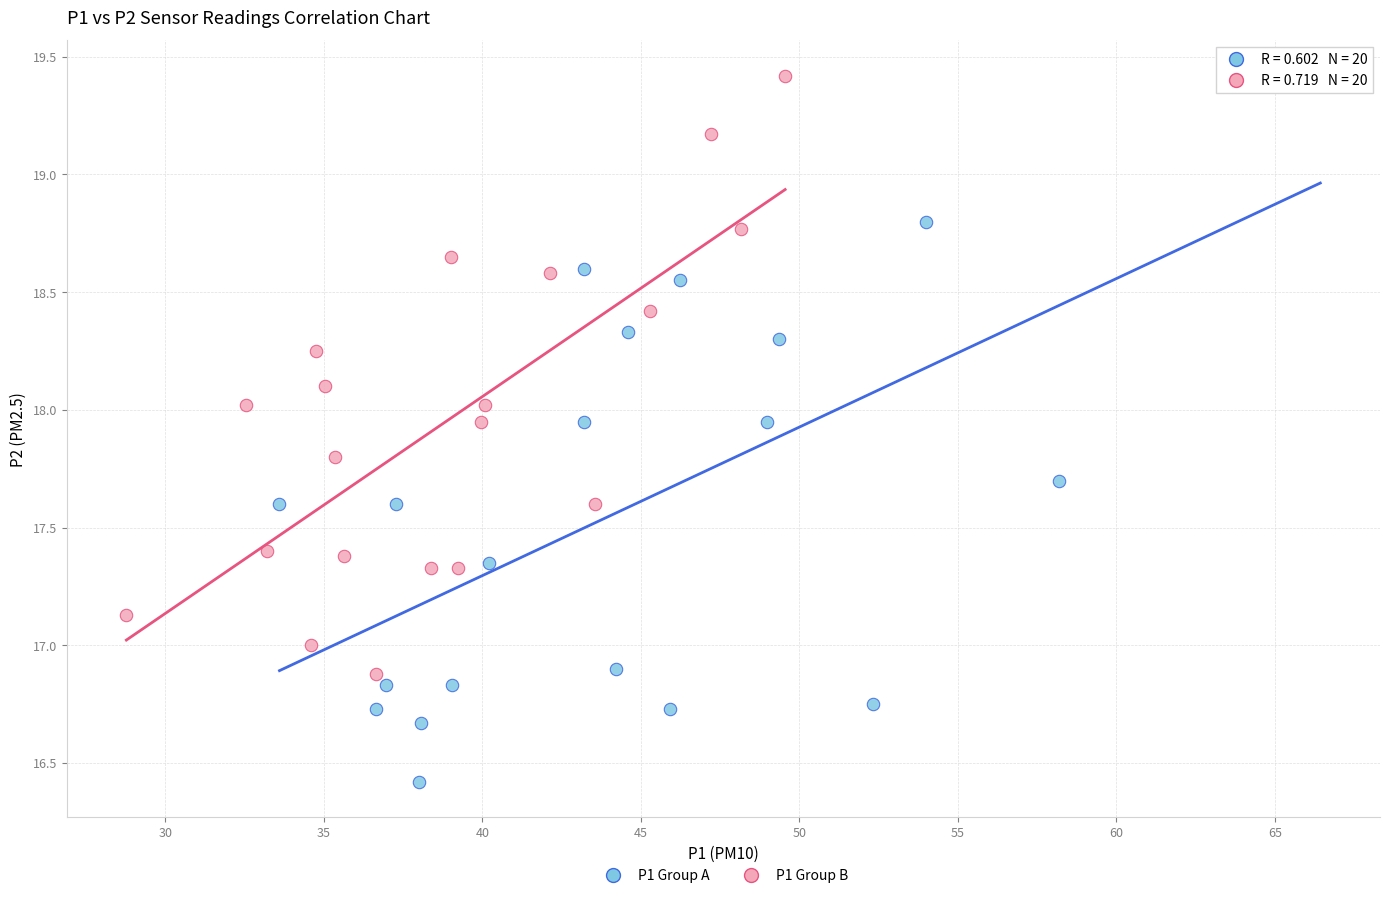

Which series contains the lowest Y value?

P1 Group A